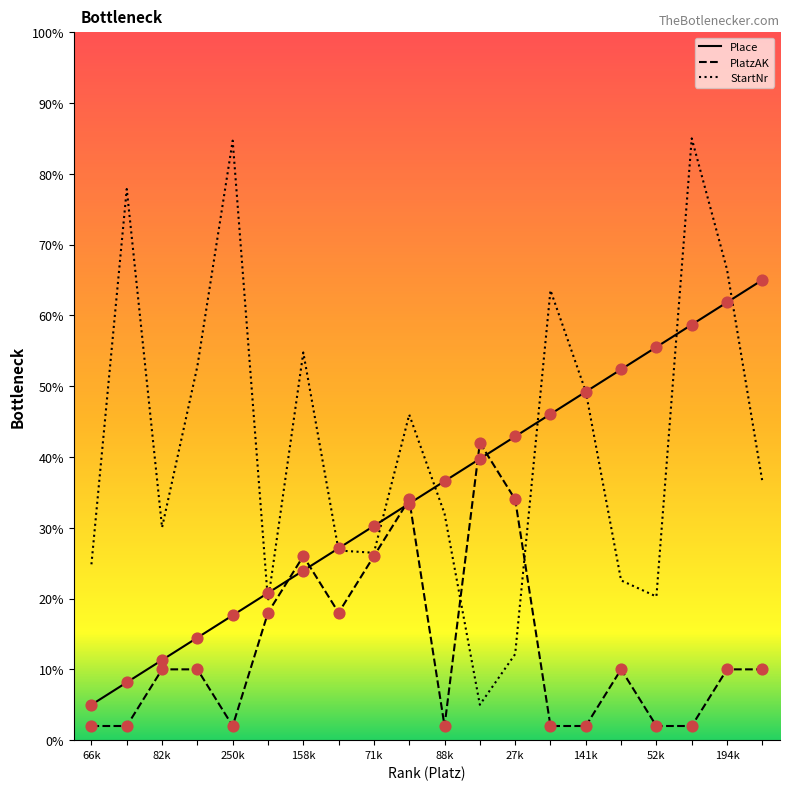

At how many categories does at least one series exceed 27?

18